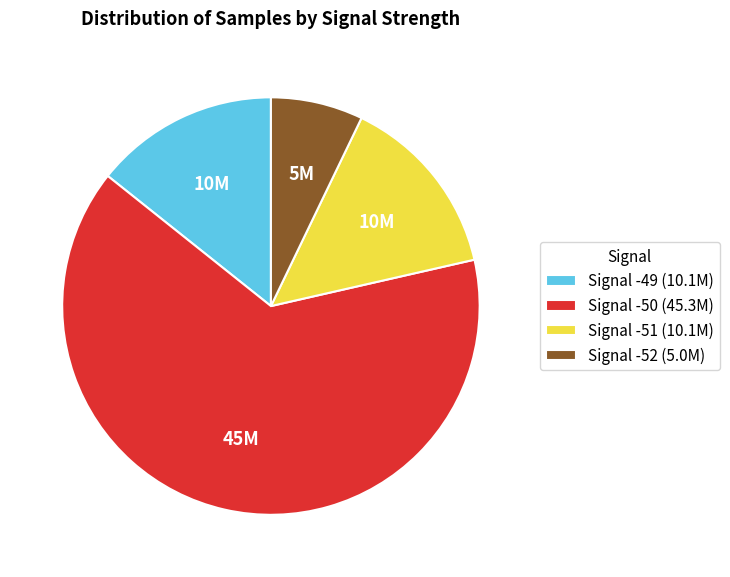

What is the majority slice?

Signal -50 (45.3M)